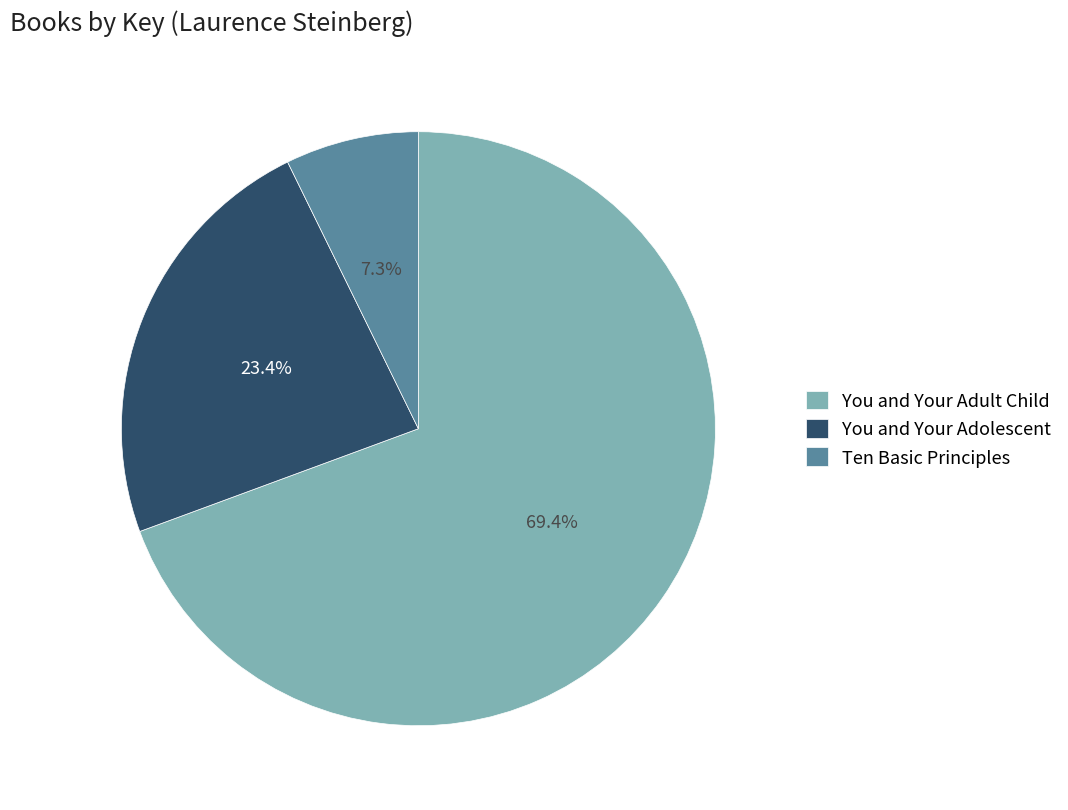

Which category has the smallest portion of the pie?

Ten Basic Principles